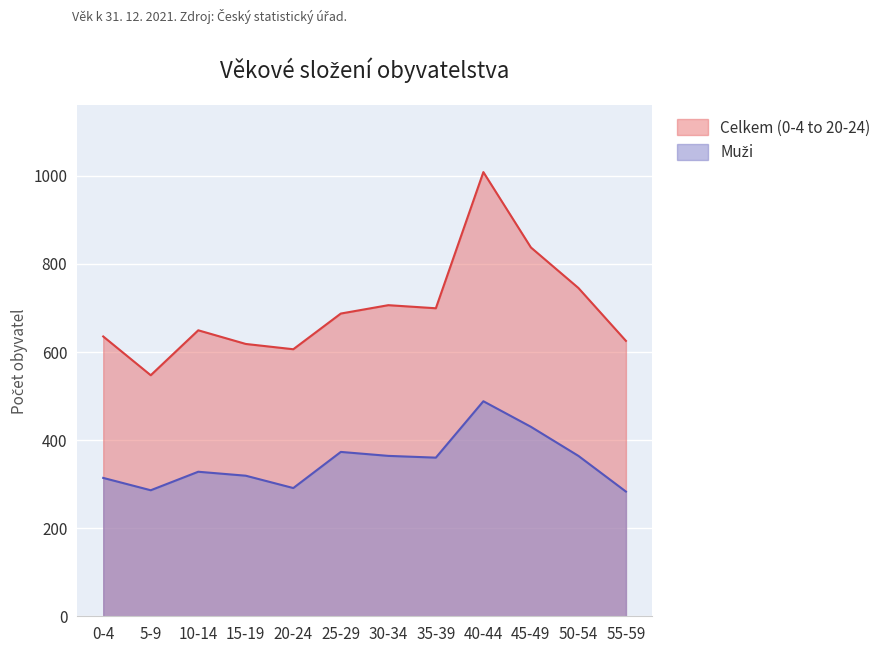

Which series has the widest spread of values?

Celkem (0-4 to 20-24)